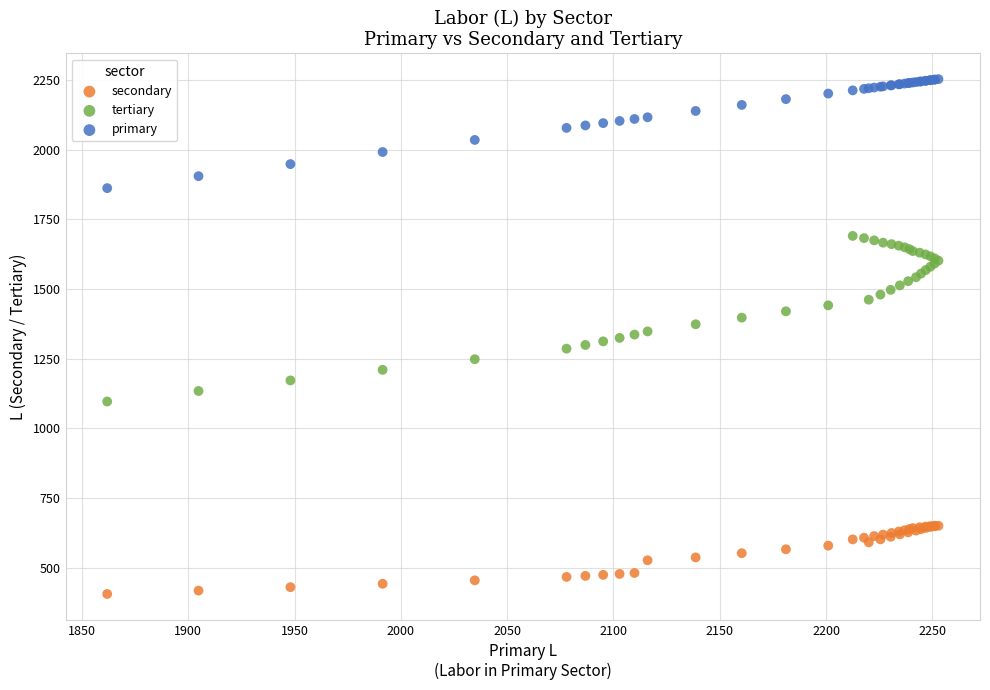

What are all the series names shown in the legend?

secondary, tertiary, primary